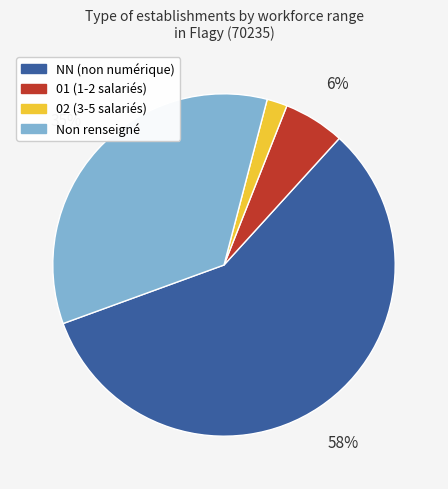

To the nearest percent, what is the average slice percentage?

25%